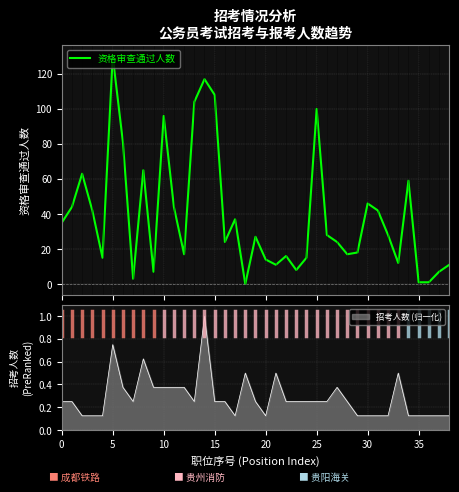

The chart shows a value of 18 at 26. True or false?

False